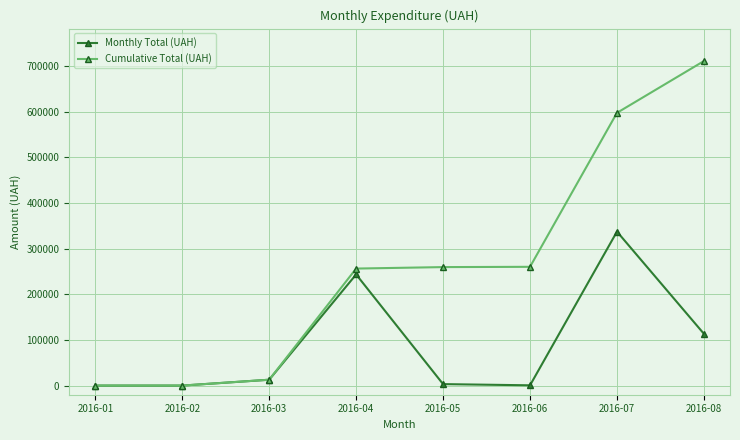

Between 2016-04 and 2016-05, which series saw the biggest shift?

Monthly Total (UAH)